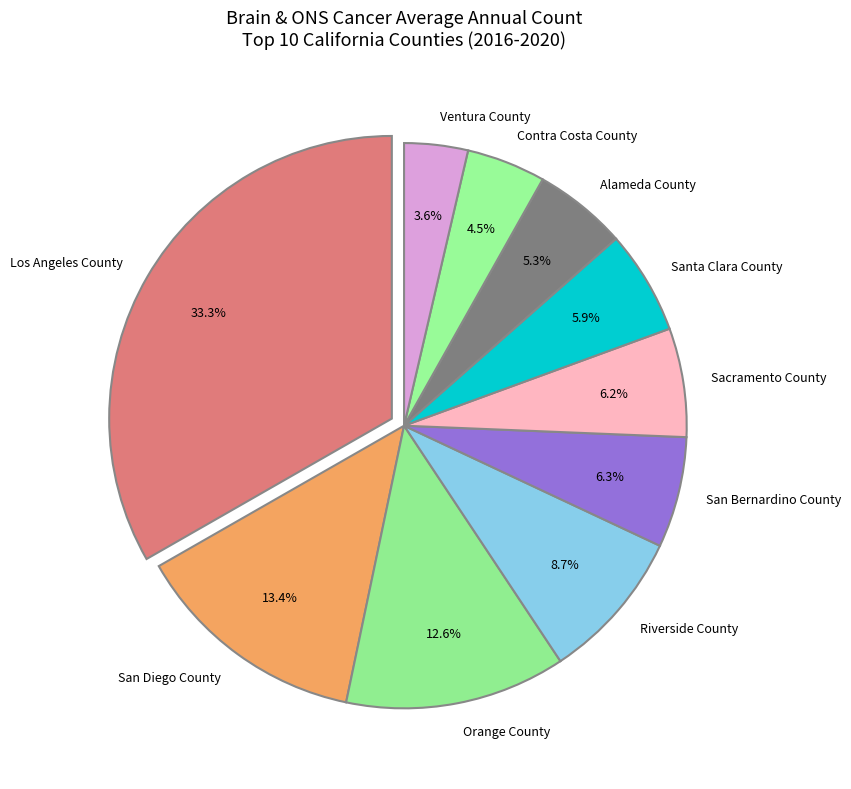

To the nearest percent, what portion does Alameda County represent?

5%